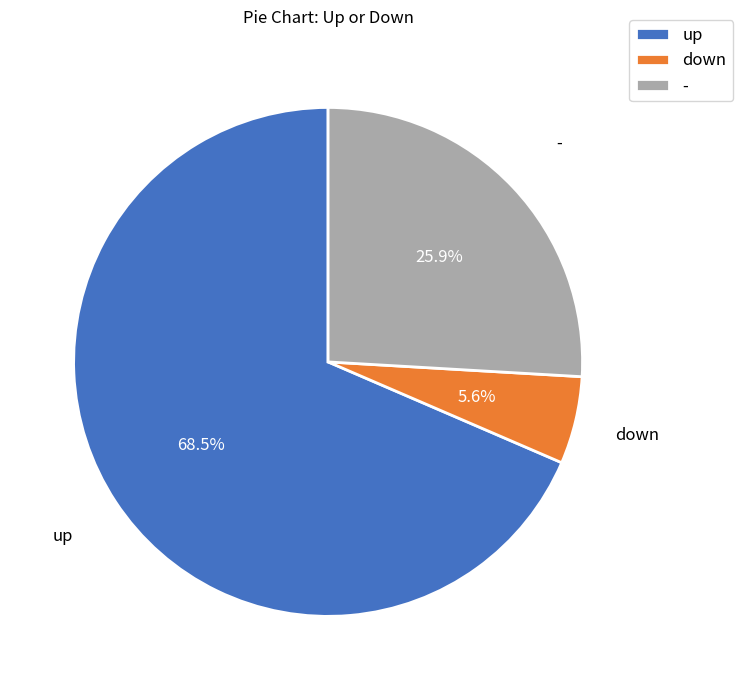

Is there a majority slice in this chart?

Yes